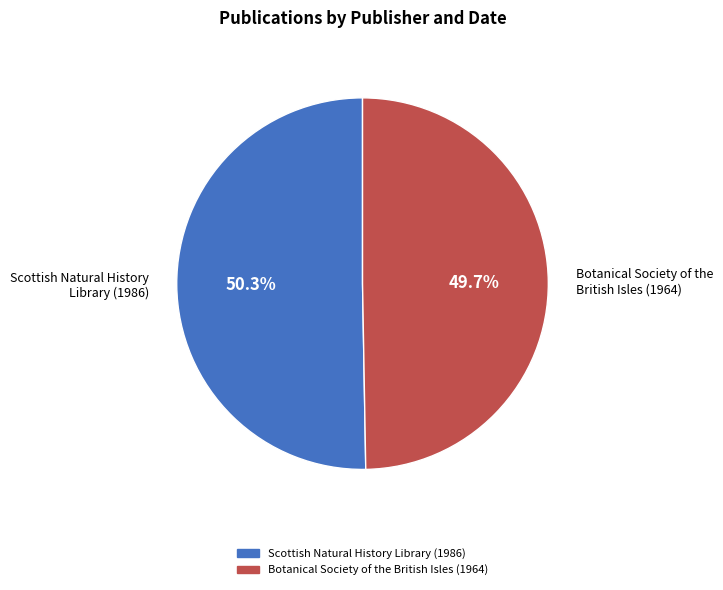

Do Scottish Natural History Library (1986) and Botanical Society of the British Isles (1964) together represent more than half of the pie?

Yes